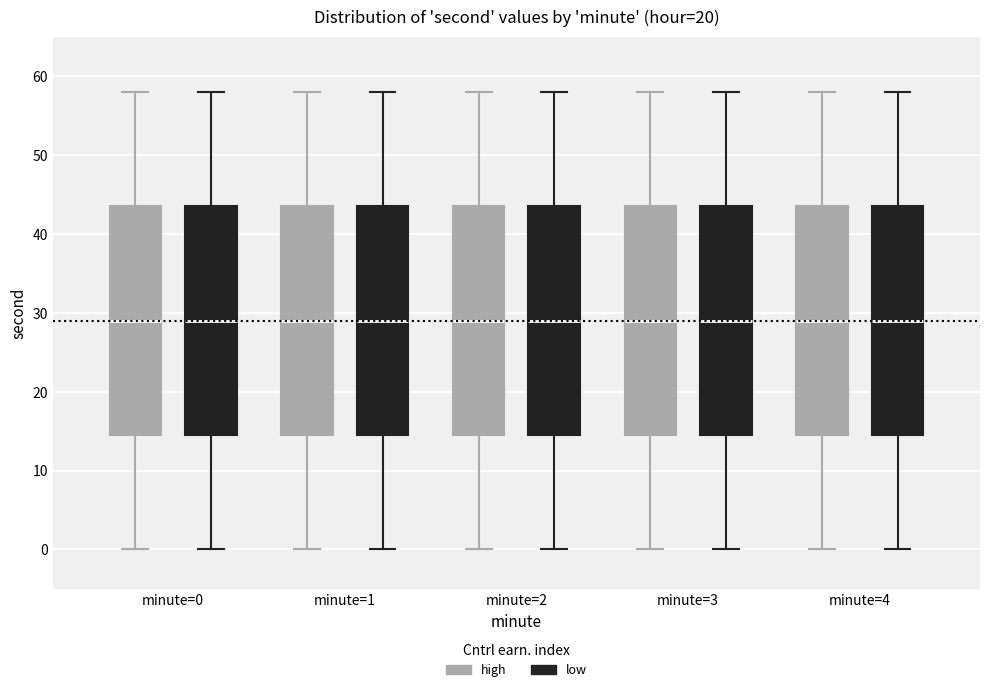

Reading left to right, read every box against the y-axis: the position of its median line, the range the box covers, and the ends of its whiskers. The values are not printed on the chart, so give them approximately, as read against the axis.

minute=0 (high): median 29, box 15 to 44, whiskers 0 to 58
minute=0 (low): median 29, box 15 to 44, whiskers 0 to 58
minute=1 (high): median 29, box 15 to 44, whiskers 0 to 58
minute=1 (low): median 29, box 15 to 44, whiskers 0 to 58
minute=2 (high): median 29, box 15 to 44, whiskers 0 to 58
minute=2 (low): median 29, box 15 to 44, whiskers 0 to 58
minute=3 (high): median 29, box 15 to 44, whiskers 0 to 58
minute=3 (low): median 29, box 15 to 44, whiskers 0 to 58
minute=4 (high): median 29, box 15 to 44, whiskers 0 to 58
minute=4 (low): median 29, box 15 to 44, whiskers 0 to 58